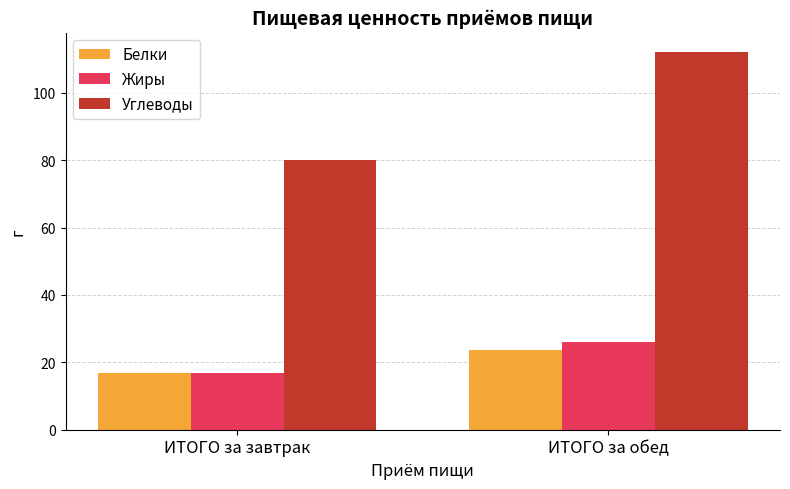

At which category does the chart reach its minimum across all series?

ИТОГО за завтрак